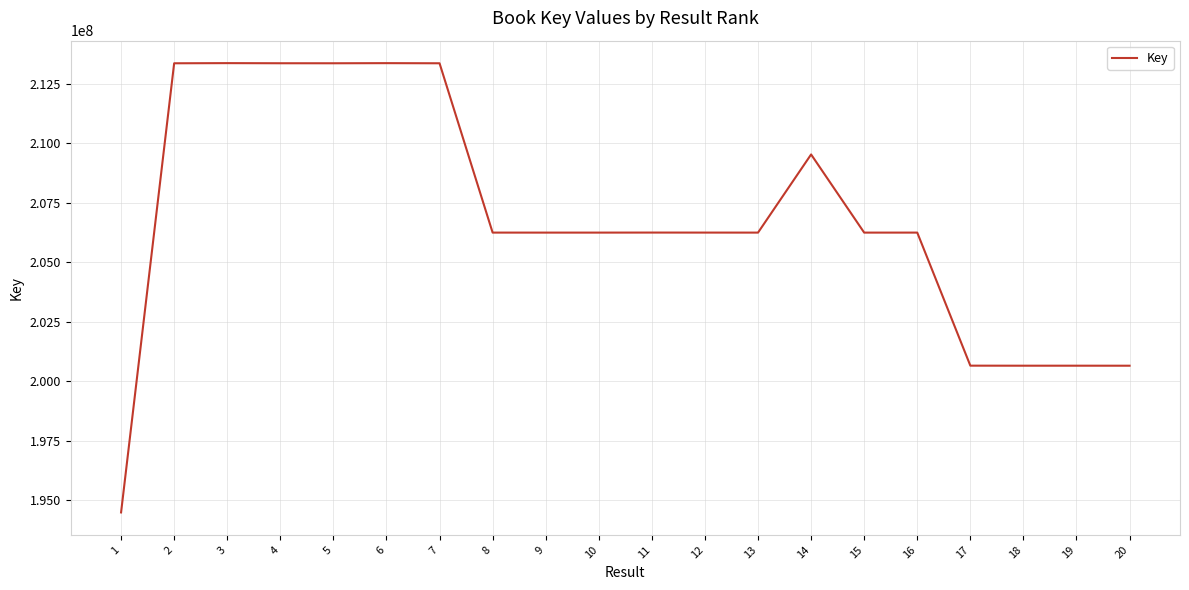

What is the minimum value shown in the chart?

194491082